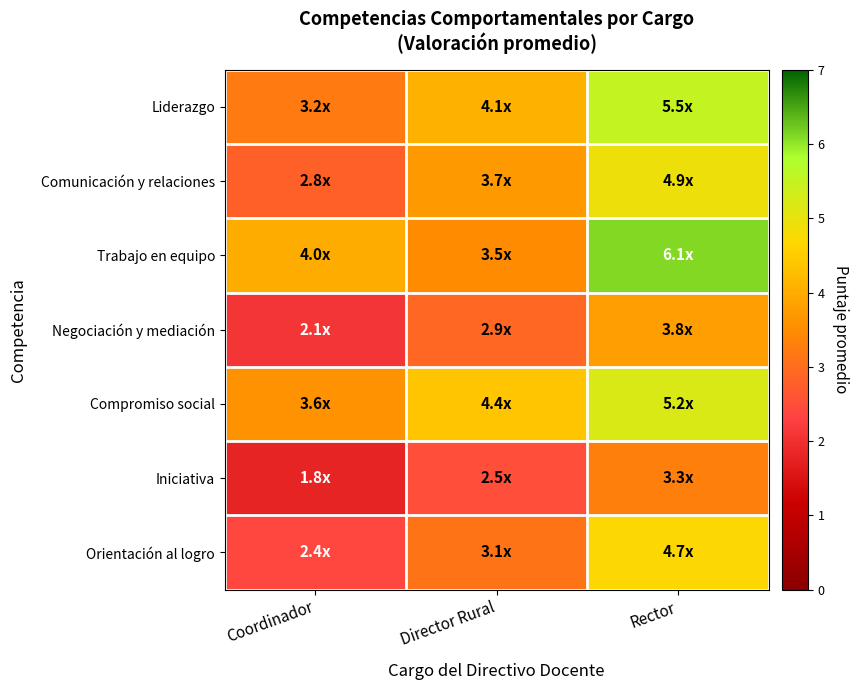

What is the difference between the highest and lowest values at Coordinador?

2.2